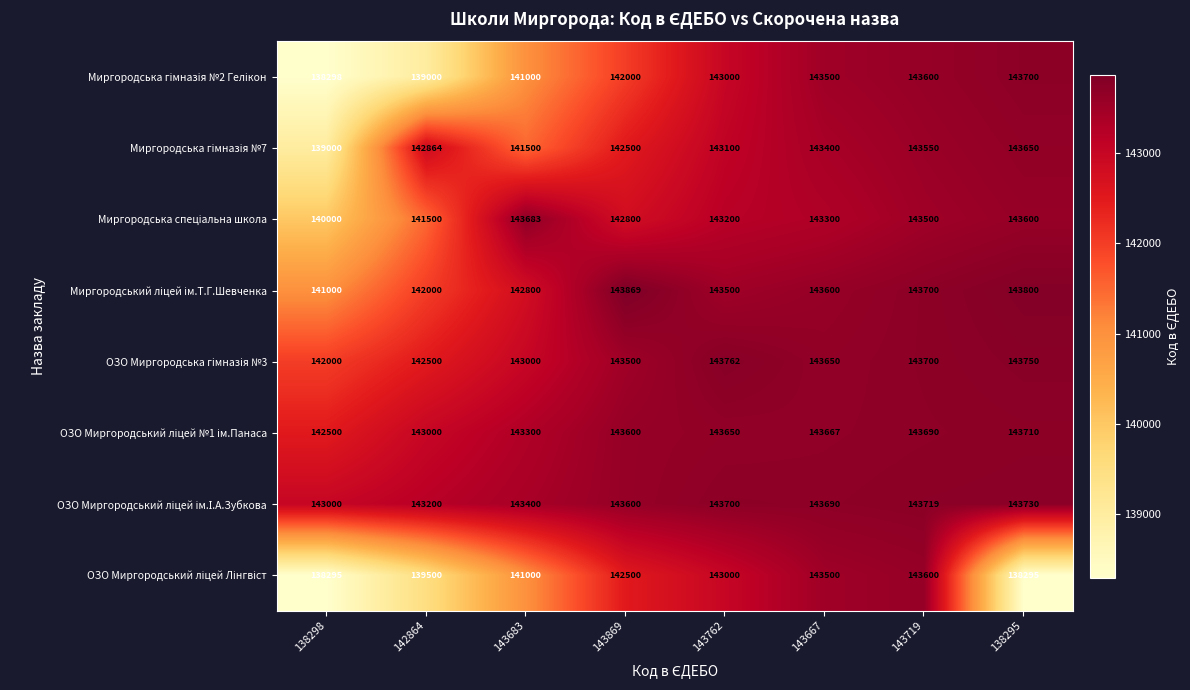

What is the difference between the highest and lowest values at 142864?

4200